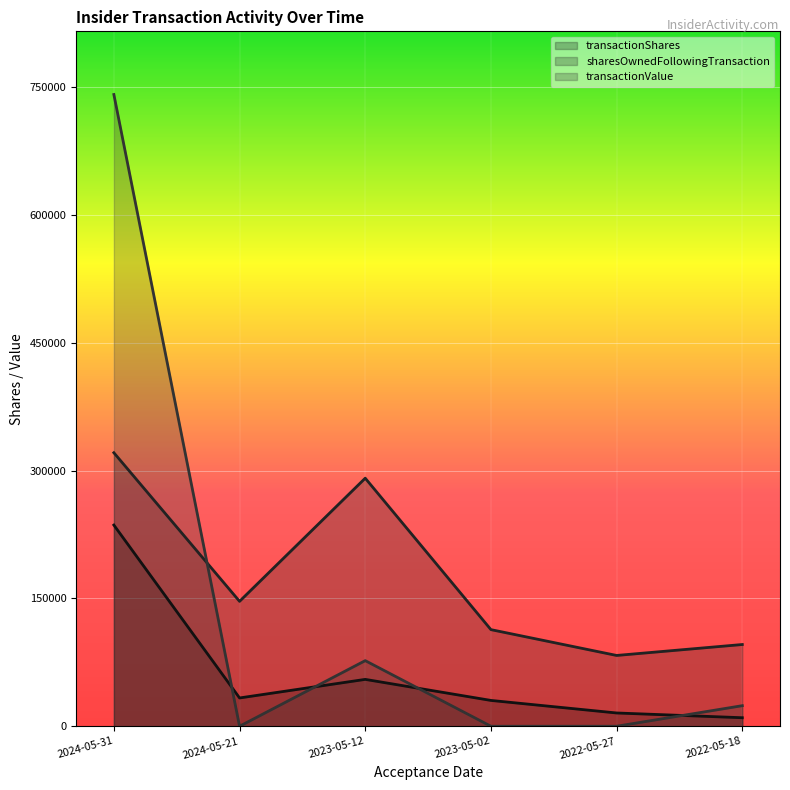

Rank the series at 2024-05-31 from highest to lowest value.

transactionValue, sharesOwnedFollowingTransaction, transactionShares